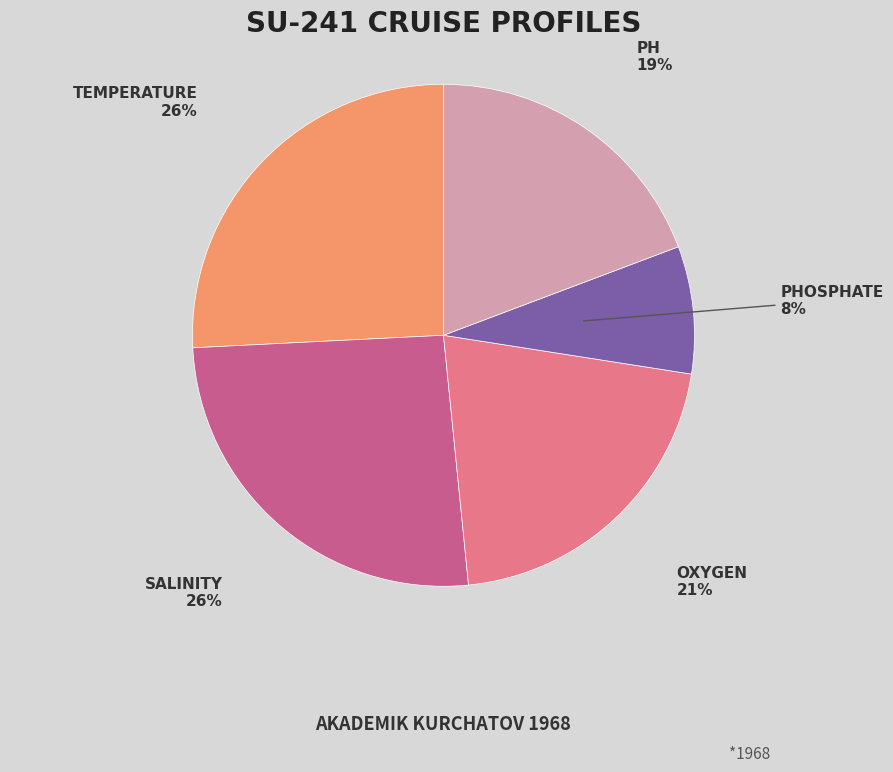

What is the ratio of the value at OXYGEN to the value at PHOSPHATE?

2.6